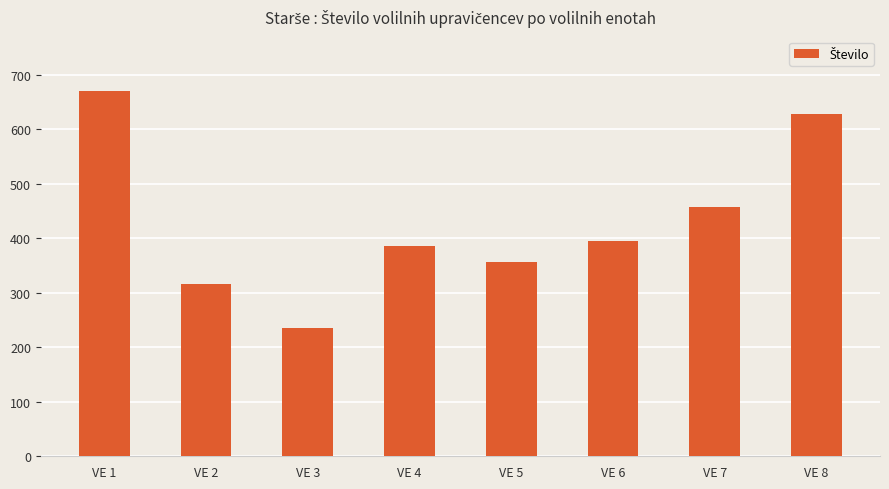

What is the average value?

430